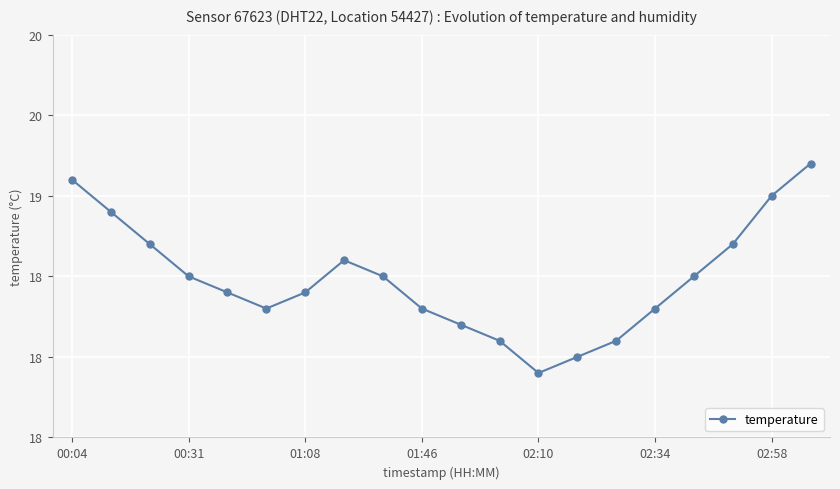

What is the maximum value shown in the chart?

19.2